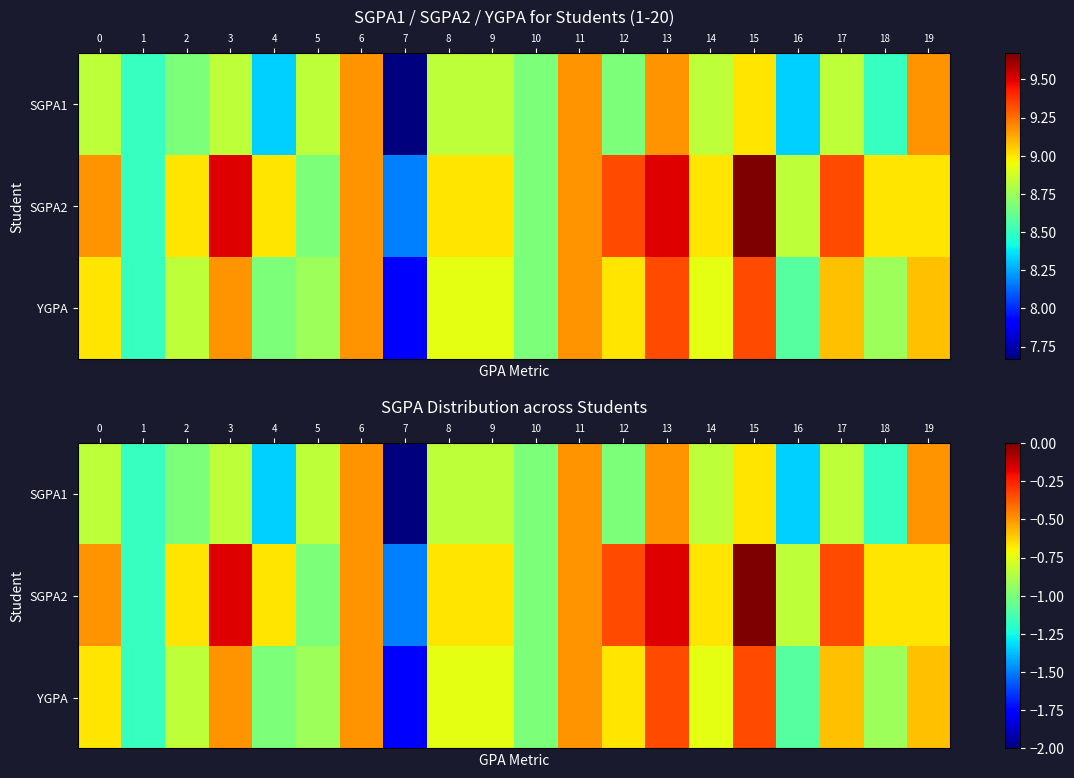

The value of SGPA1 at 15 is -0.4. True or false?

False